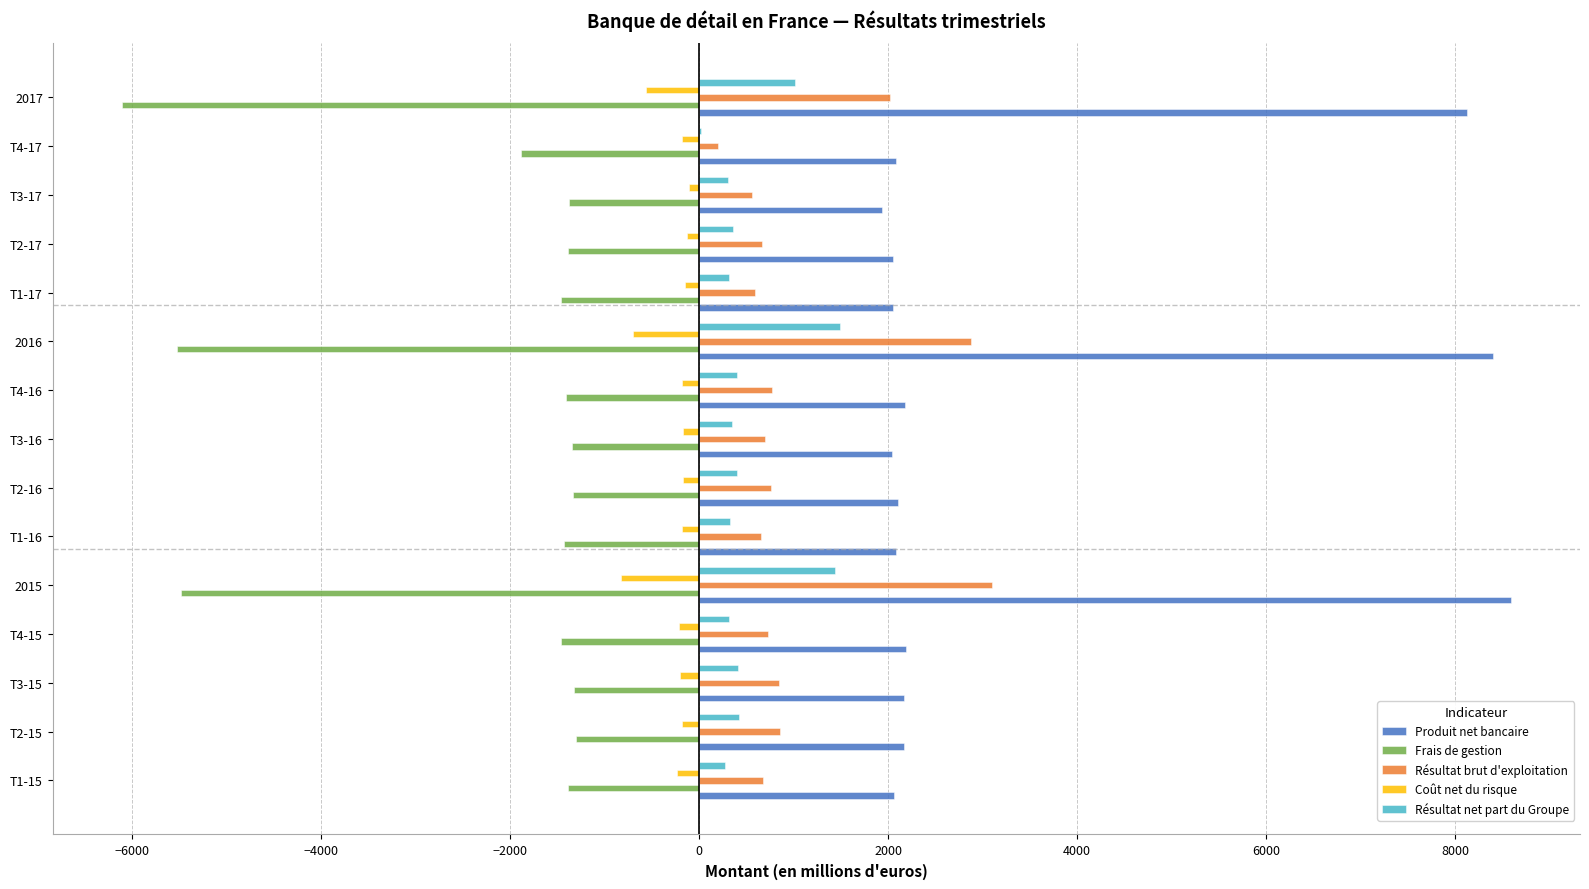

What are all the series names shown in the legend?

Produit net bancaire, Frais de gestion, Résultat brut d'exploitation, Coût net du risque, Résultat net part du Groupe